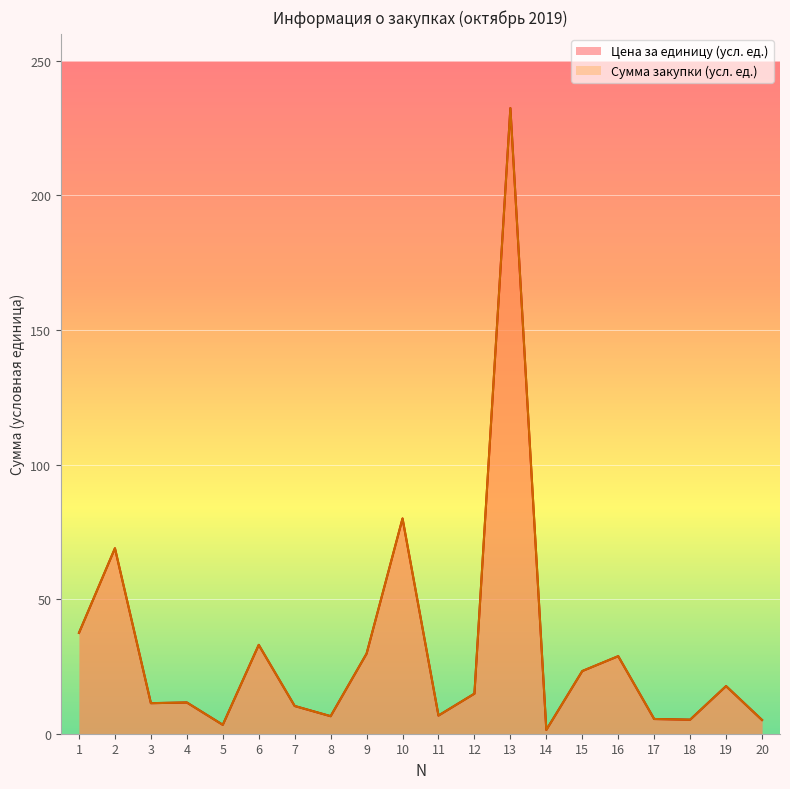

Reading right to left, list all the values displayed in this chart.

Цена за единицу (усл. ед.): 5.1	17.7	5.2	5.5	28.8	23.3	1.4	232.4	14.9	6.8	80.0	29.8	6.5	10.3	33.0	3.3	11.6	11.3	68.9	37.5
Сумма закупки (усл. ед.): 5.1	17.7	5.2	5.5	28.8	23.3	1.4	232.4	14.9	6.8	80.0	29.8	6.5	10.3	33.0	3.3	11.6	11.3	68.9	37.5